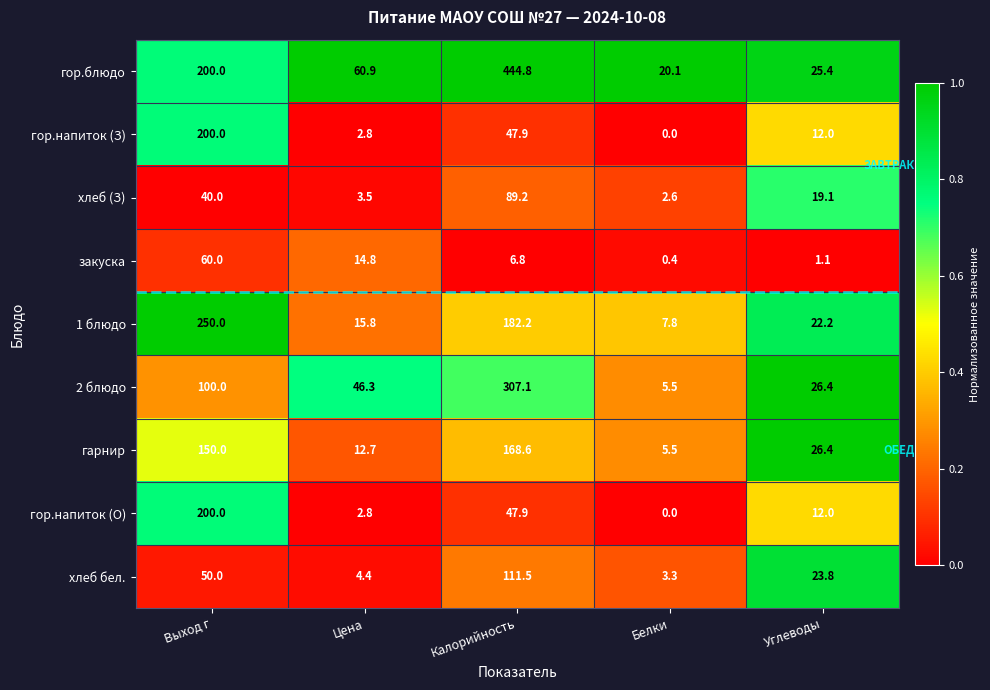

Which category has the highest value in the 1 блюдо series?

Выход г